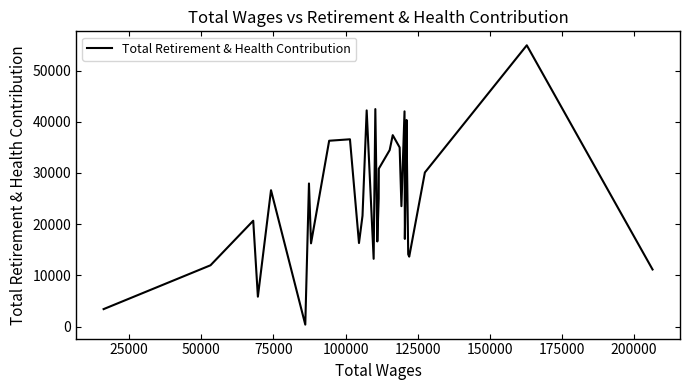

What is the greatest value displayed?

54929